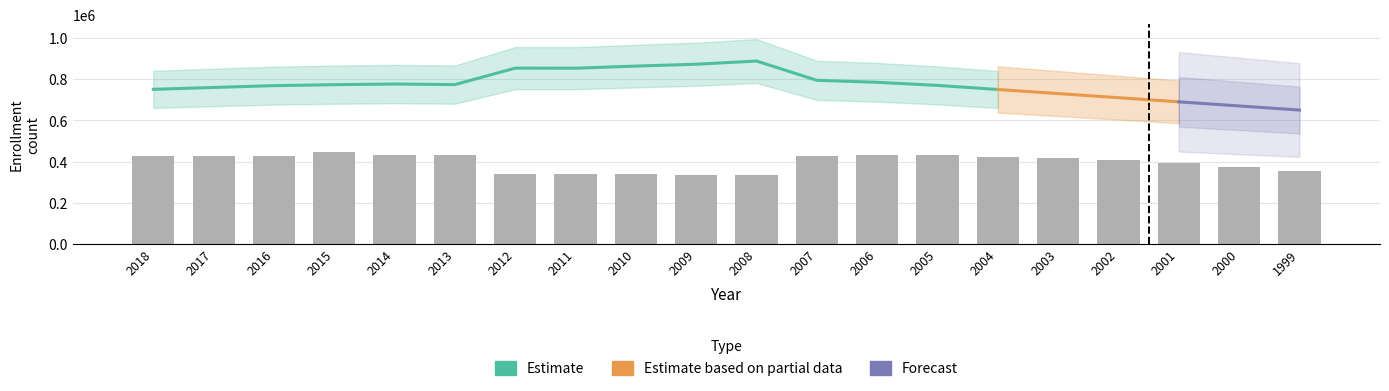

Rank the categories by value from lowest to highest.

2009, 2008, 2011, 2012, 2010, 1999, 2000, 2001, 2002, 2003, 2004, 2007, 2017, 2016, 2018, 2005, 2013, 2014, 2006, 2015